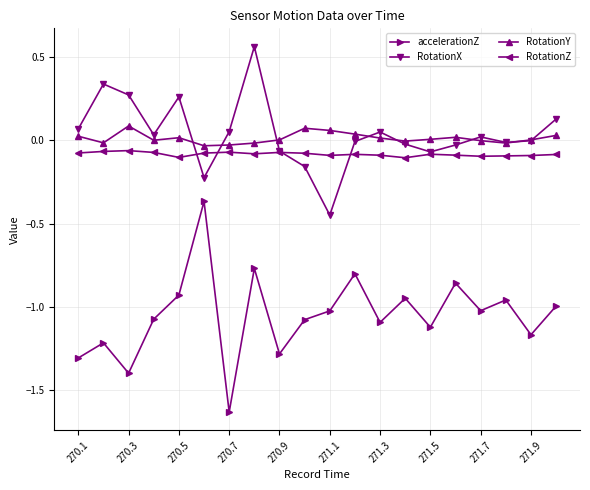

Which series has the widest spread of values?

accelerationZ